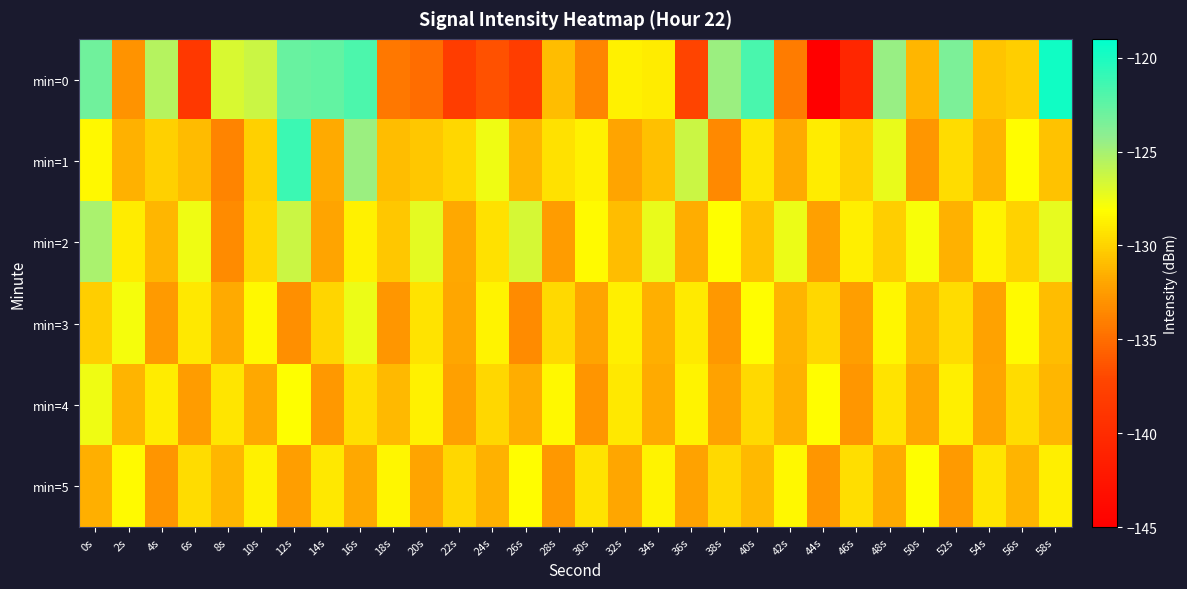

Reading right to left, what are all the values shown in this chart?

min=0: 58s=-119.7	56s=-130.2	54s=-130.6	52s=-123.6	50s=-131.2	48s=-124.6	46s=-140.6	44s=-145.3	42s=-134.2	40s=-121.7	38s=-124.6	36s=-137.2	34s=-128.9	32s=-128.7	30s=-133.7	28s=-131.0	26s=-138.1	24s=-136.5	22s=-138.0	20s=-135.0	18s=-134.4	16s=-121.8	14s=-122.6	12s=-122.8	10s=-126.3	8s=-126.8	6s=-138.5	4s=-125.6	2s=-132.9	0s=-123.1
min=1: 58s=-130.7	56s=-128.2	54s=-131.3	52s=-129.6	50s=-132.8	48s=-127.4	46s=-130.1	44s=-128.9	42s=-131.7	40s=-129.2	38s=-133.5	36s=-126.3	34s=-130.8	32s=-132.1	30s=-128.7	28s=-129.4	26s=-131.2	24s=-127.6	22s=-129.8	20s=-130.5	18s=-131.0	16s=-124.6	14s=-131.8	12s=-121.2	10s=-130.1	8s=-133.8	6s=-131.1	4s=-130.1	2s=-131.4	0s=-128.4
min=2: 58s=-127.3	56s=-130.0	54s=-128.6	52s=-131.4	50s=-127.9	48s=-130.2	46s=-128.8	44s=-132.3	42s=-127.5	40s=-130.7	38s=-128.1	36s=-131.6	34s=-127.4	32s=-130.9	30s=-128.3	28s=-132.5	26s=-126.7	24s=-129.4	22s=-131.8	20s=-127.2	18s=-130.5	16s=-128.7	14s=-132.1	12s=-126.3	10s=-129.8	8s=-133.4	6s=-127.6	4s=-131.2	2s=-128.9	0s=-125.1
min=3: 58s=-130.9	56s=-128.3	54s=-132.2	52s=-129.6	50s=-131.1	48s=-128.5	46s=-132.4	44s=-129.8	42s=-131.3	40s=-128.2	38s=-132.7	36s=-129.0	34s=-131.5	32s=-128.8	30s=-132.1	28s=-129.7	26s=-133.4	24s=-128.6	22s=-131.9	20s=-129.3	18s=-132.8	16s=-127.5	14s=-129.9	12s=-133.2	10s=-128.4	8s=-131.7	6s=-129.1	4s=-132.6	2s=-127.8	0s=-130.2
min=4: 58s=-131.2	56s=-129.6	54s=-132.1	52s=-128.8	50s=-131.9	48s=-129.3	46s=-132.8	44s=-128.2	42s=-131.4	40s=-129.7	38s=-132.2	36s=-128.6	34s=-131.7	32s=-129.1	30s=-132.9	28s=-128.4	26s=-131.6	24s=-129.8	22s=-132.3	20s=-128.7	18s=-131.1	16s=-129.5	14s=-132.7	12s=-128.1	10s=-131.8	8s=-129.2	6s=-132.5	4s=-128.9	2s=-131.3	0s=-127.6
min=5: 58s=-128.8	56s=-131.3	54s=-129.2	52s=-132.6	50s=-128.1	48s=-131.7	46s=-129.5	44s=-132.8	42s=-128.4	40s=-131.1	38s=-129.7	36s=-132.2	34s=-128.6	32s=-131.9	30s=-129.3	28s=-132.7	26s=-128.2	24s=-131.4	22s=-129.8	20s=-132.1	18s=-128.5	16s=-131.8	14s=-129.1	12s=-132.4	10s=-128.7	8s=-131.2	6s=-129.6	4s=-132.9	2s=-128.3	0s=-131.5